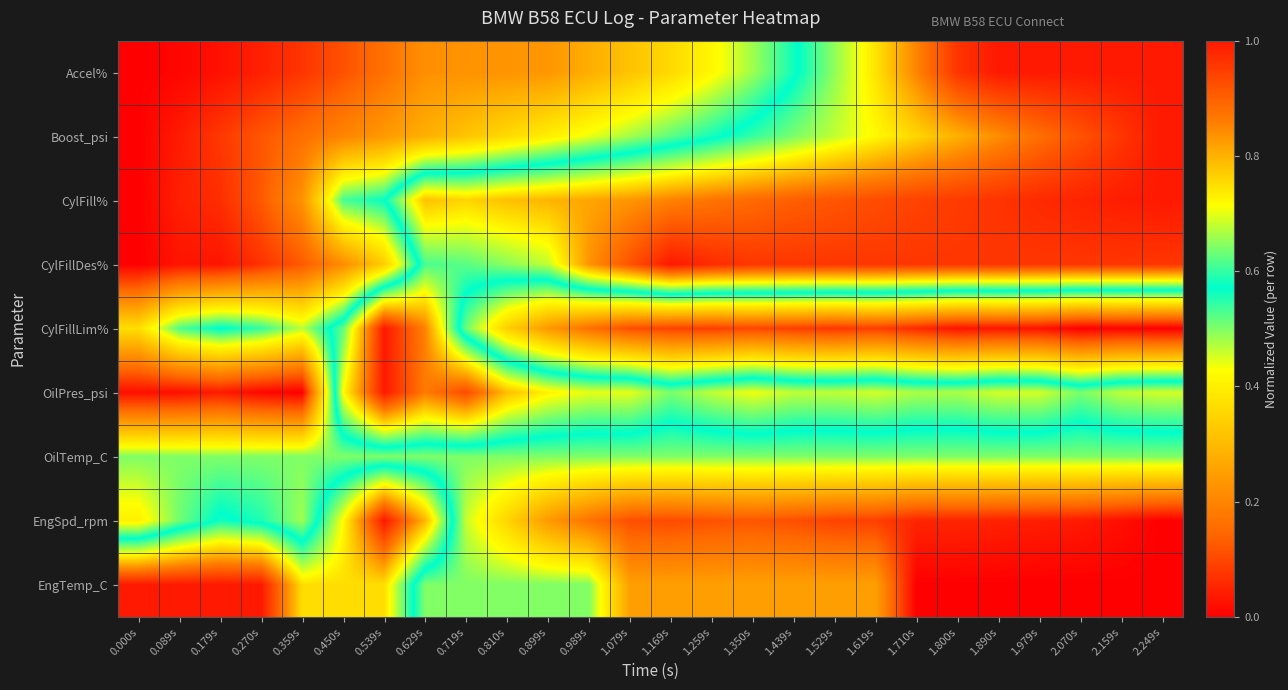

Reading right to left, list all the values displayed in this chart.

Accel%: 2.249s=1.0	2.159s=1.0	2.070s=1.0	1.979s=1.0	1.890s=1.0	1.800s=1.0	1.710s=0.9	1.619s=0.7	1.529s=0.7	1.439s=0.6	1.350s=0.5	1.259s=0.4	1.169s=0.4	1.079s=0.3	0.989s=0.3	0.899s=0.2	0.810s=0.2	0.719s=0.2	0.629s=0.2	0.539s=0.2	0.450s=0.1	0.359s=0.1	0.270s=0.0	0.179s=0.0	0.089s=0.0	0.000s=0.0
Boost_psi: 2.249s=1.0	2.159s=1.0	2.070s=0.9	1.979s=0.9	1.890s=0.8	1.800s=0.8	1.710s=0.8	1.619s=0.7	1.529s=0.7	1.439s=0.6	1.350s=0.6	1.259s=0.6	1.169s=0.5	1.079s=0.5	0.989s=0.4	0.899s=0.4	0.810s=0.4	0.719s=0.3	0.629s=0.3	0.539s=0.2	0.450s=0.2	0.359s=0.2	0.270s=0.1	0.179s=0.1	0.089s=0.0	0.000s=0.0
CylFill%: 2.249s=1.0	2.159s=1.0	2.070s=1.0	1.979s=1.0	1.890s=1.0	1.800s=1.0	1.710s=0.9	1.619s=0.9	1.529s=0.9	1.439s=0.9	1.350s=0.9	1.259s=0.9	1.169s=0.9	1.079s=0.8	0.989s=0.8	0.899s=0.8	0.810s=0.8	0.719s=0.8	0.629s=0.8	0.539s=0.6	0.450s=0.5	0.359s=0.2	0.270s=0.1	0.179s=0.1	0.089s=0.0	0.000s=0.0
CylFillDes%: 2.249s=1.0	2.159s=1.0	2.070s=1.0	1.979s=1.0	1.890s=1.0	1.800s=1.0	1.710s=1.0	1.619s=1.0	1.529s=1.0	1.439s=1.0	1.350s=1.0	1.259s=1.0	1.169s=1.0	1.079s=0.9	0.989s=0.8	0.899s=0.7	0.810s=0.6	0.719s=0.6	0.629s=0.6	0.539s=0.3	0.450s=0.2	0.359s=0.1	0.270s=0.1	0.179s=0.0	0.089s=0.0	0.000s=0.0
CylFillLim%: 2.249s=0.0	2.159s=0.0	2.070s=0.0	1.979s=0.0	1.890s=0.0	1.800s=0.0	1.710s=0.1	1.619s=0.1	1.529s=0.1	1.439s=0.1	1.350s=0.1	1.259s=0.1	1.169s=0.1	1.079s=0.1	0.989s=0.2	0.899s=0.2	0.810s=0.3	0.719s=0.5	0.629s=0.9	0.539s=1.0	0.450s=0.6	0.359s=0.5	0.270s=0.5	0.179s=0.6	0.089s=0.5	0.000s=0.4
OilPres_psi: 2.249s=0.7	2.159s=0.7	2.070s=0.6	1.979s=0.7	1.890s=0.7	1.800s=0.7	1.710s=0.7	1.619s=0.7	1.529s=0.7	1.439s=0.7	1.350s=0.7	1.259s=0.7	1.169s=0.6	1.079s=0.7	0.989s=0.7	0.899s=0.7	0.810s=0.8	0.719s=0.9	0.629s=0.9	0.539s=1.0	0.450s=0.7	0.359s=0.0	0.270s=0.0	0.179s=0.0	0.089s=0.0	0.000s=0.0
OilTemp_C: 2.249s=0.5	2.159s=0.5	2.070s=0.5	1.979s=0.5	1.890s=0.5	1.800s=0.5	1.710s=0.5	1.619s=0.5	1.529s=0.5	1.439s=0.5	1.350s=0.5	1.259s=0.5	1.169s=0.5	1.079s=0.5	0.989s=0.5	0.899s=0.5	0.810s=0.5	0.719s=0.5	0.629s=0.5	0.539s=0.5	0.450s=0.5	0.359s=0.5	0.270s=0.5	0.179s=0.5	0.089s=0.5	0.000s=0.5
EngSpd_rpm: 2.249s=0.0	2.159s=0.0	2.070s=0.0	1.979s=0.0	1.890s=0.0	1.800s=0.1	1.710s=0.1	1.619s=0.1	1.529s=0.1	1.439s=0.1	1.350s=0.1	1.259s=0.1	1.169s=0.1	1.079s=0.1	0.989s=0.2	0.899s=0.2	0.810s=0.4	0.719s=0.5	0.629s=0.8	0.539s=1.0	0.450s=0.7	0.359s=0.5	0.270s=0.6	0.179s=0.6	0.089s=0.5	0.000s=0.4
EngTemp_C: 2.249s=0.0	2.159s=0.0	2.070s=0.0	1.979s=0.0	1.890s=0.0	1.800s=0.0	1.710s=0.0	1.619s=0.2	1.529s=0.2	1.439s=0.2	1.350s=0.2	1.259s=0.2	1.169s=0.2	1.079s=0.2	0.989s=0.5	0.899s=0.5	0.810s=0.5	0.719s=0.5	0.629s=0.5	0.539s=0.8	0.450s=0.8	0.359s=0.8	0.270s=1.0	0.179s=1.0	0.089s=1.0	0.000s=1.0